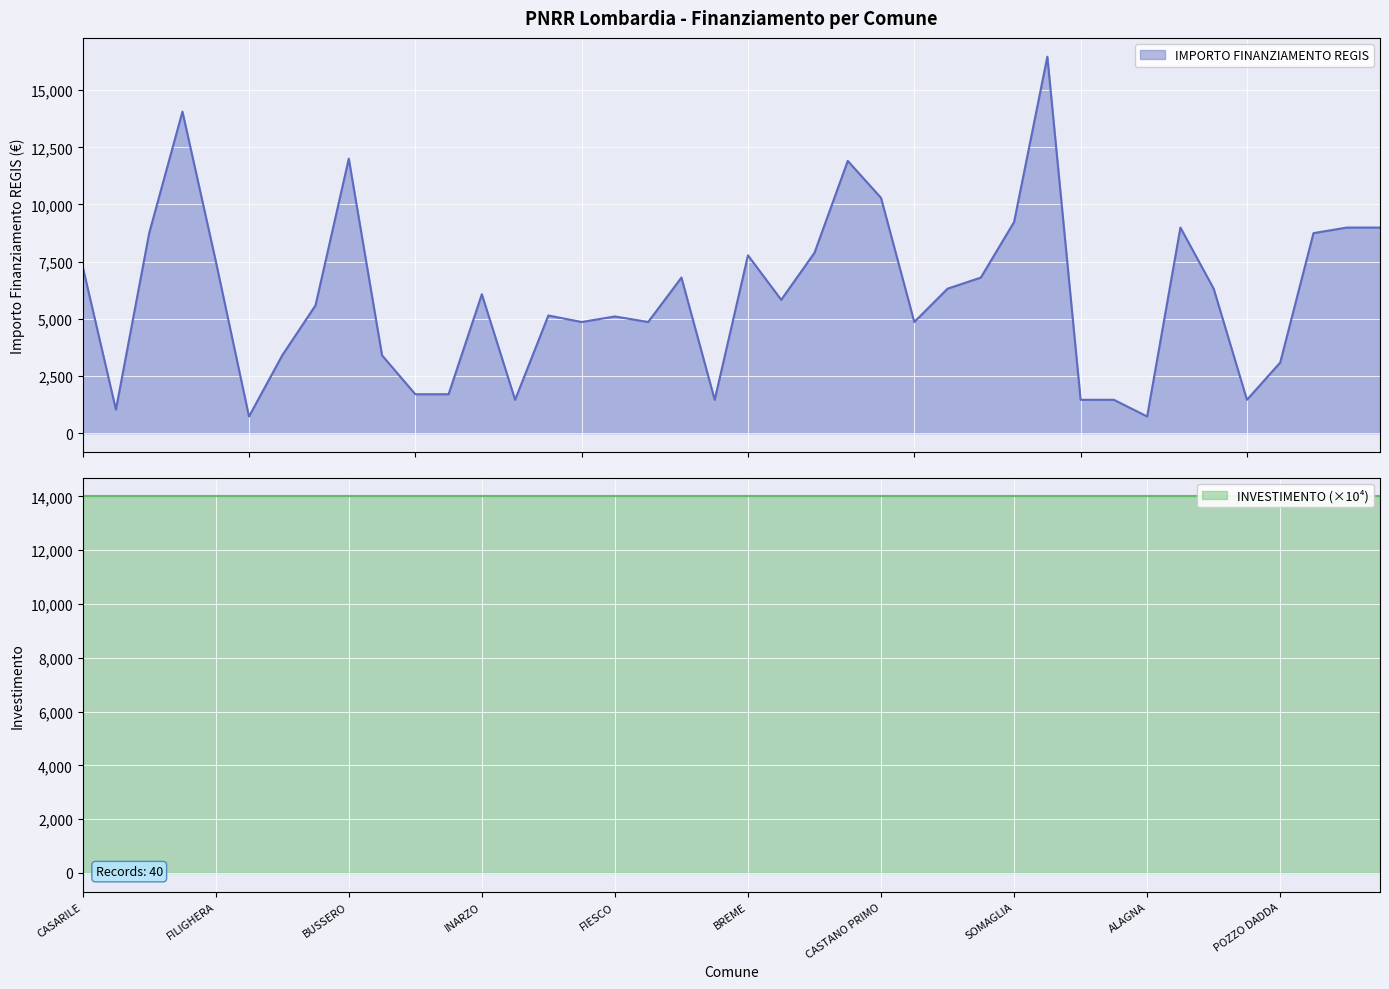

What is the smallest value displayed?

729